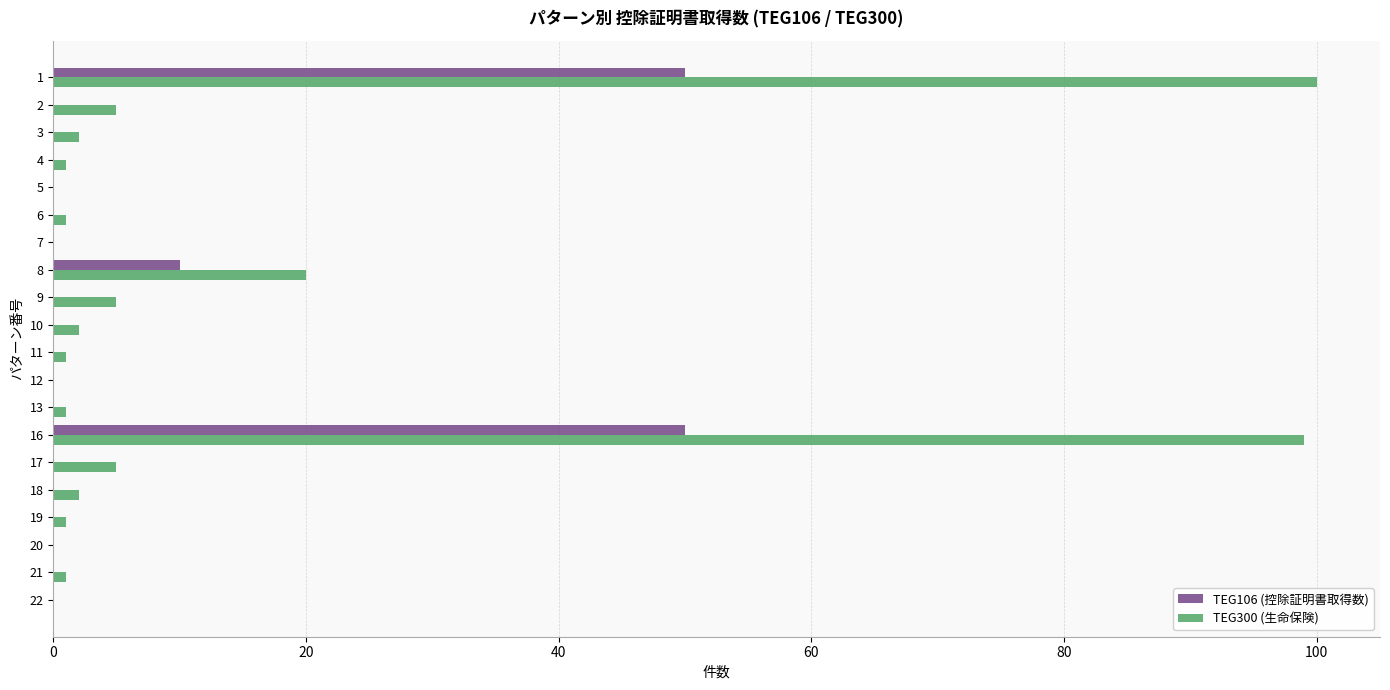

Which series has the largest total across all categories?

TEG300 (生命保険)